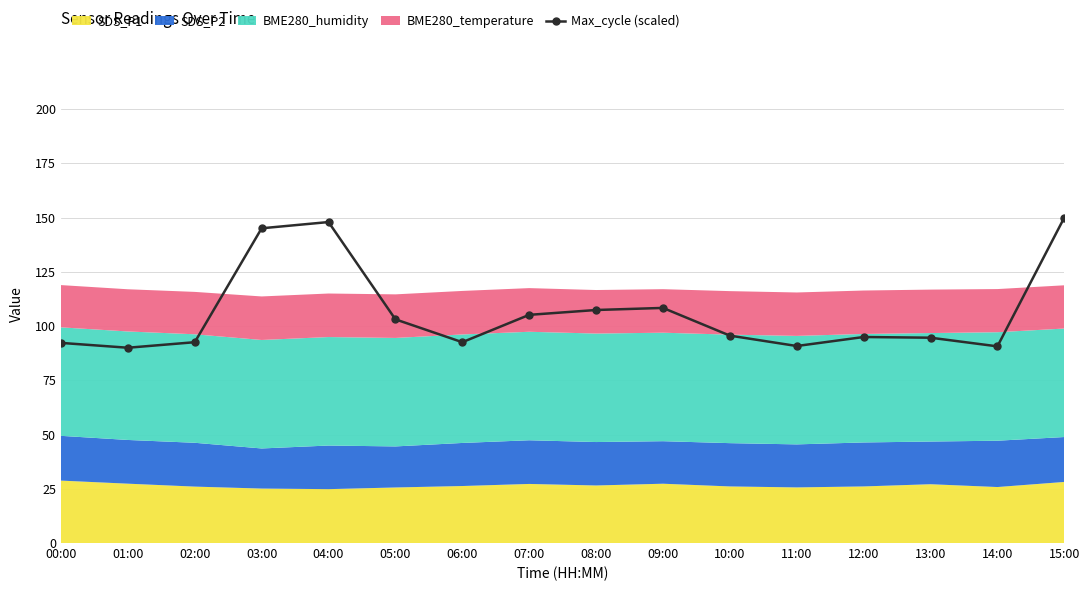

At which category does the data reach its first local valley?

01:00